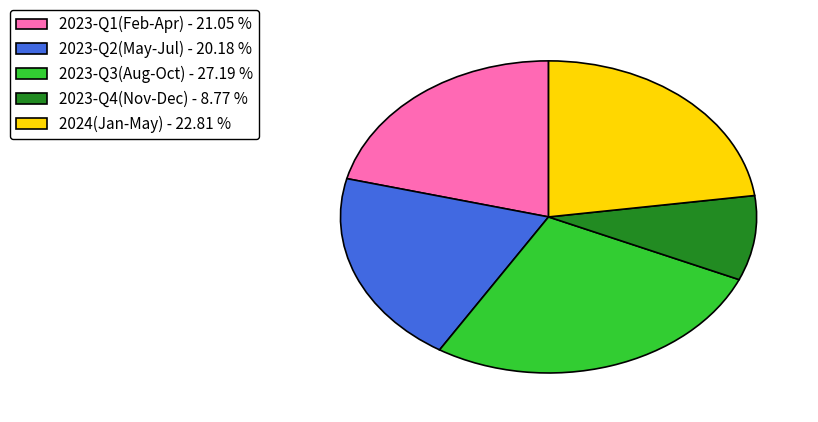

Combined, do 2023-Q3(Aug-Oct) - 27.19 % and 2023-Q4(Nov-Dec) - 8.77 % account for over 50%?

No